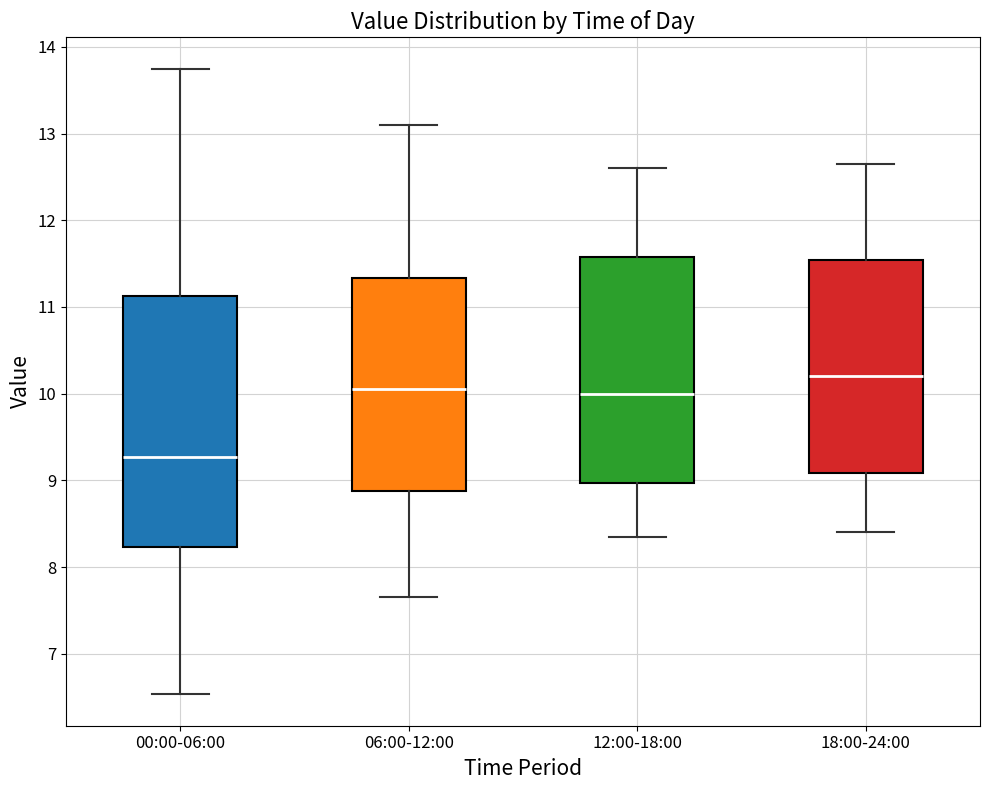

Where does the median line of the box for 00:00-06:00 sit on the y-axis? The values are not printed on the chart, so give them approximately, as read against the axis.

9.3